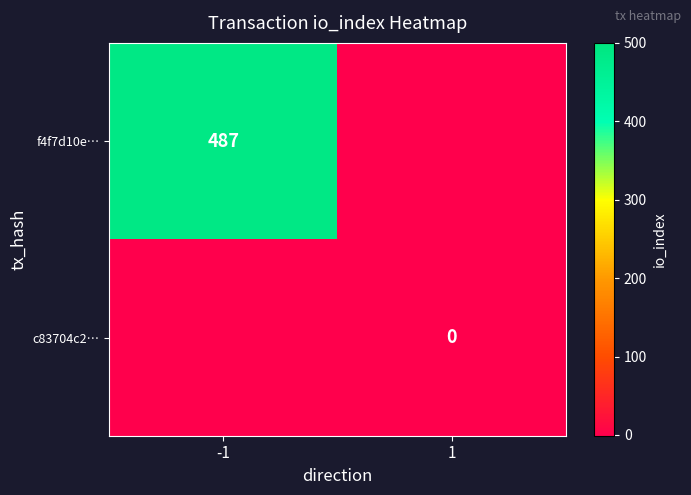

The value of f4f7d10e… at -1 is 243. True or false?

False